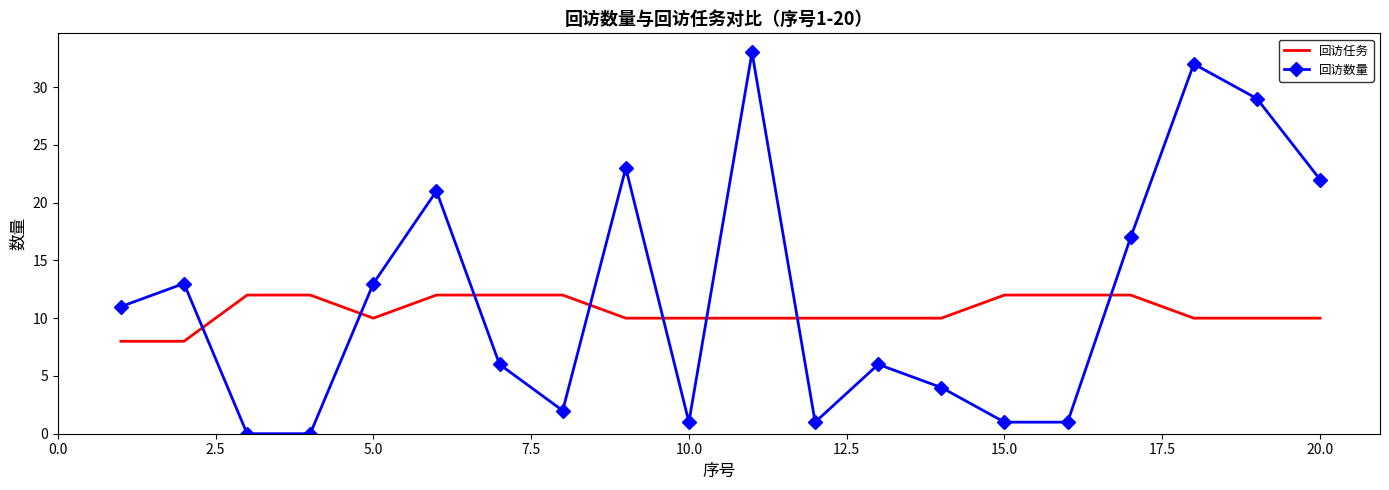

At how many categories does at least one series exceed 18?

6